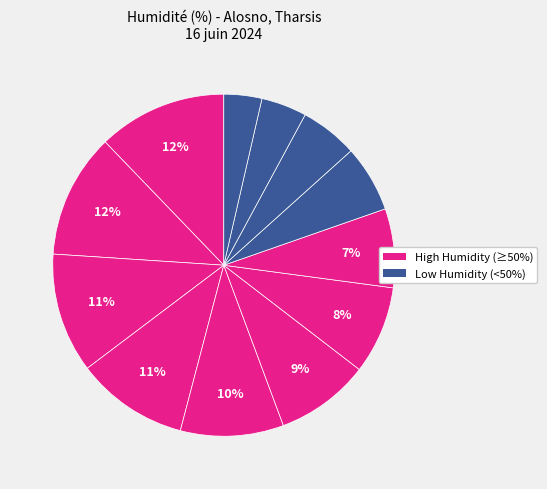

Which slice is the largest?

07:00